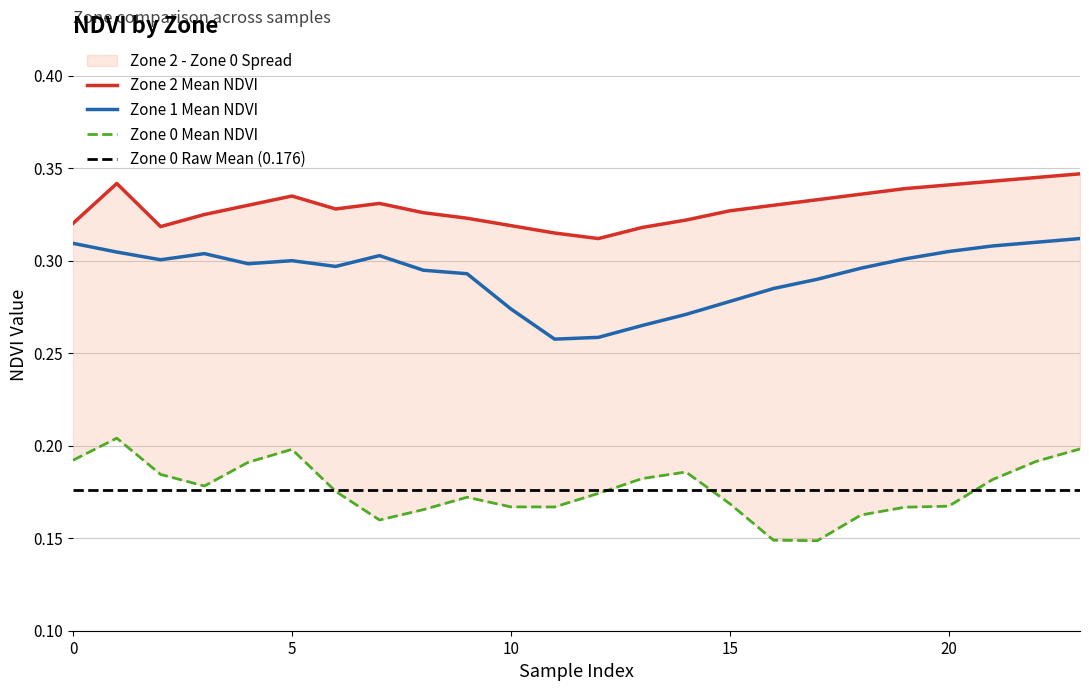

True or false: Zone 1 Mean NDVI and Zone 2 Mean NDVI cross at least once.

False